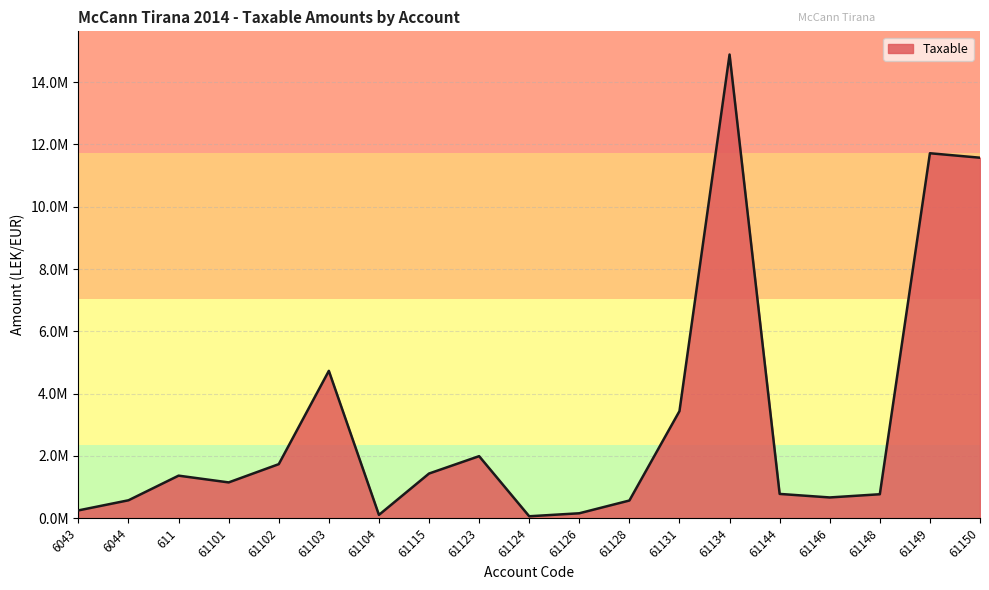

What is the smallest value displayed?

61813.2